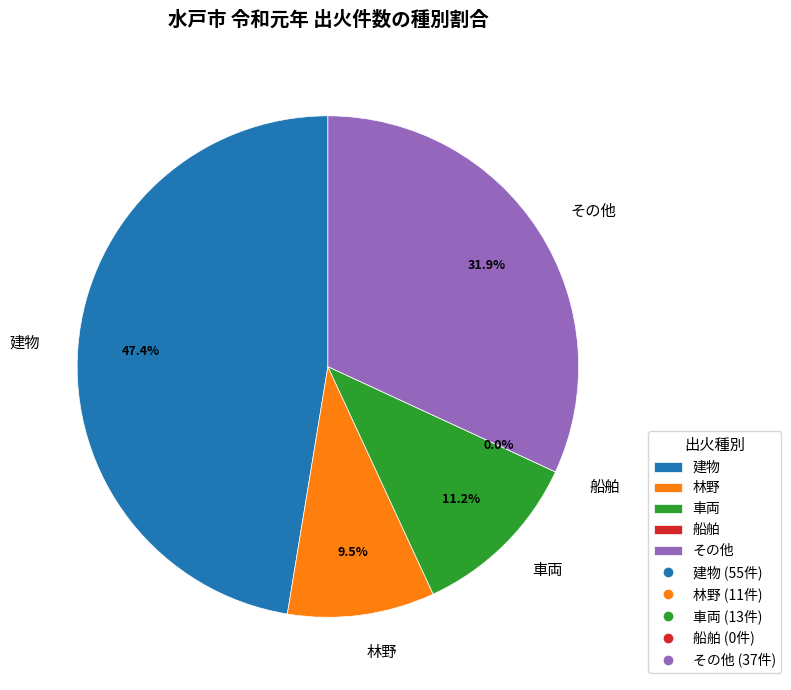

Combined, what portion of the pie is 車両 and 建物?

58.6%